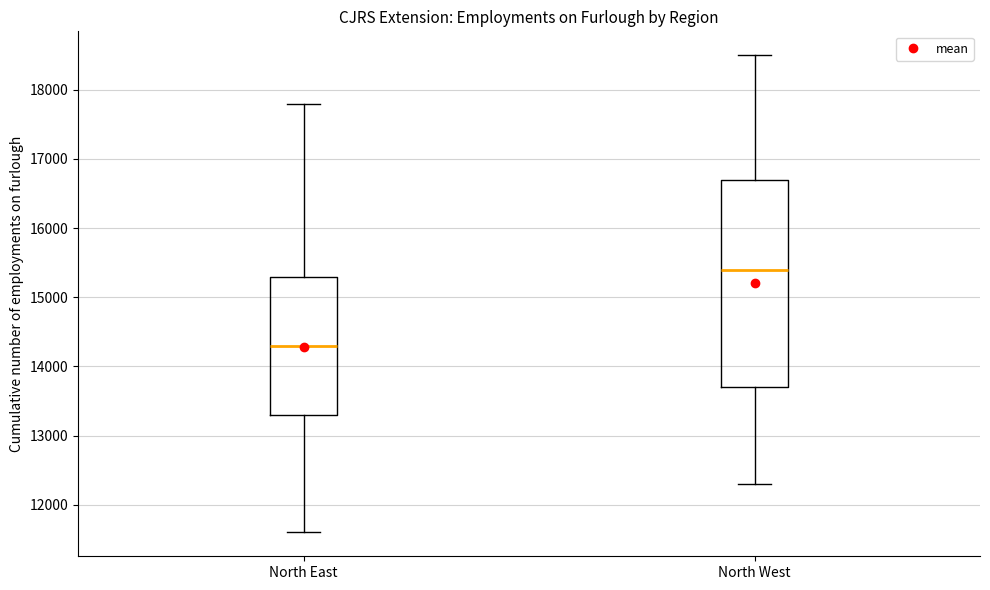

Reading left to right, transcribe this box plot: for each box, give where its median line is, the range the box spans, and where its two whiskers end, as read against the y-axis. The values are not printed on the chart, so give them approximately, as read against the axis.

North East: median 14300, box 13300 to 15300, whiskers 11600 to 17800
North West: median 15400, box 13700 to 16700, whiskers 12300 to 18500